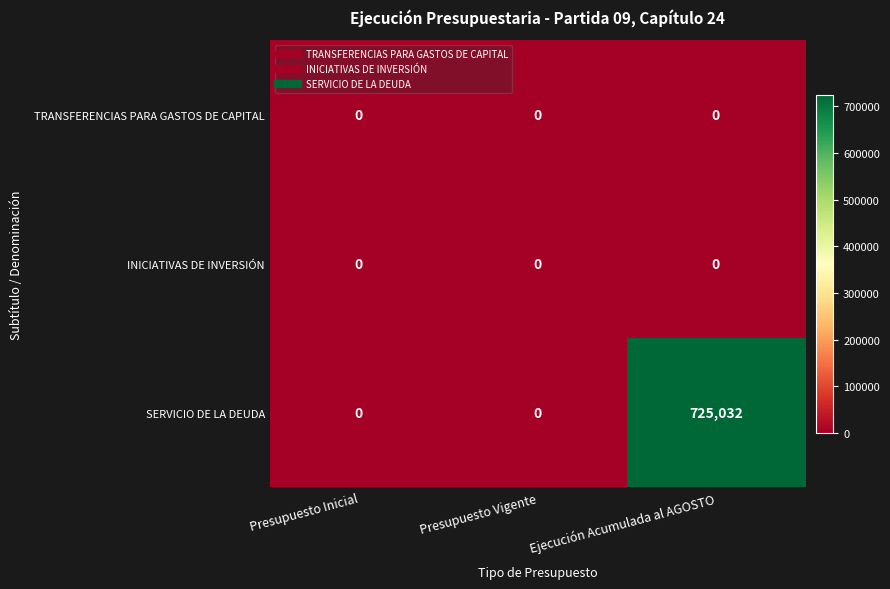

What is the difference between the highest and lowest values at Ejecución Acumulada al AGOSTO?

725032